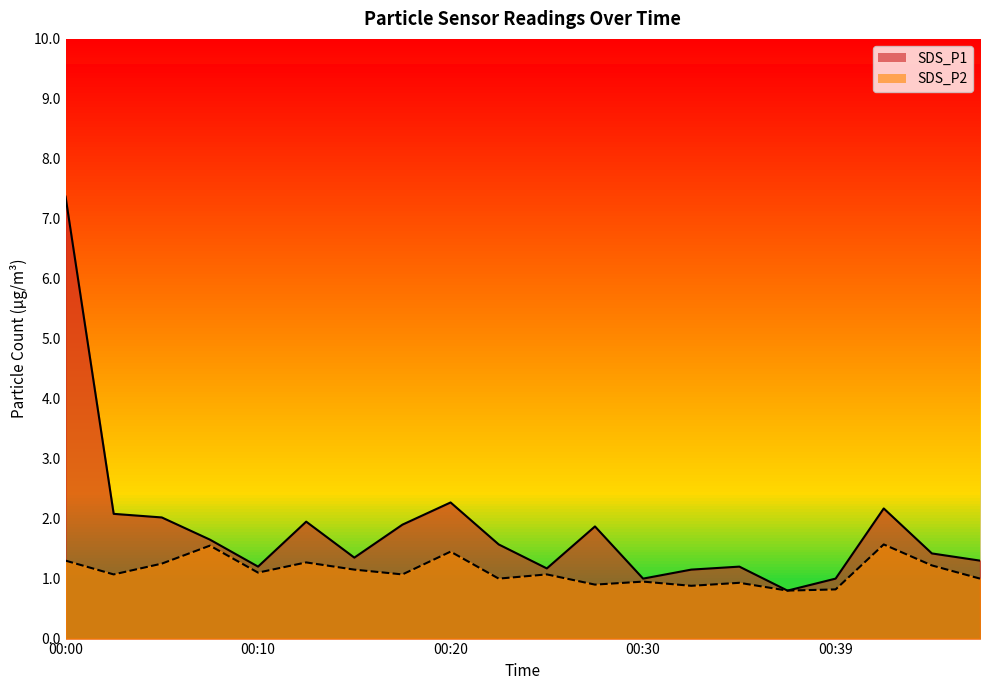

Is it true that SDS_P2 equals 1.9 at 00:44?

False